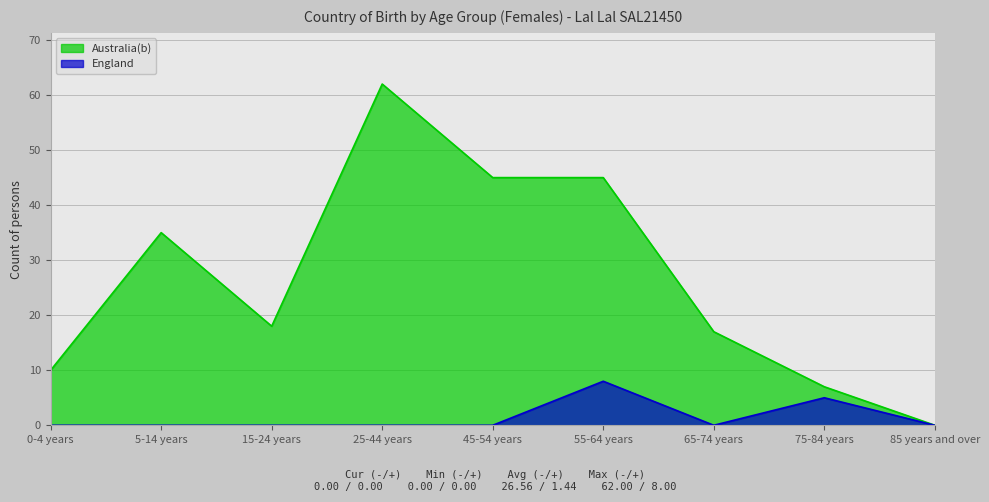

Rank the categories by Australia(b) value from highest to lowest.

25-44 years, 45-54 years, 55-64 years, 5-14 years, 15-24 years, 65-74 years, 0-4 years, 75-84 years, 85 years and over